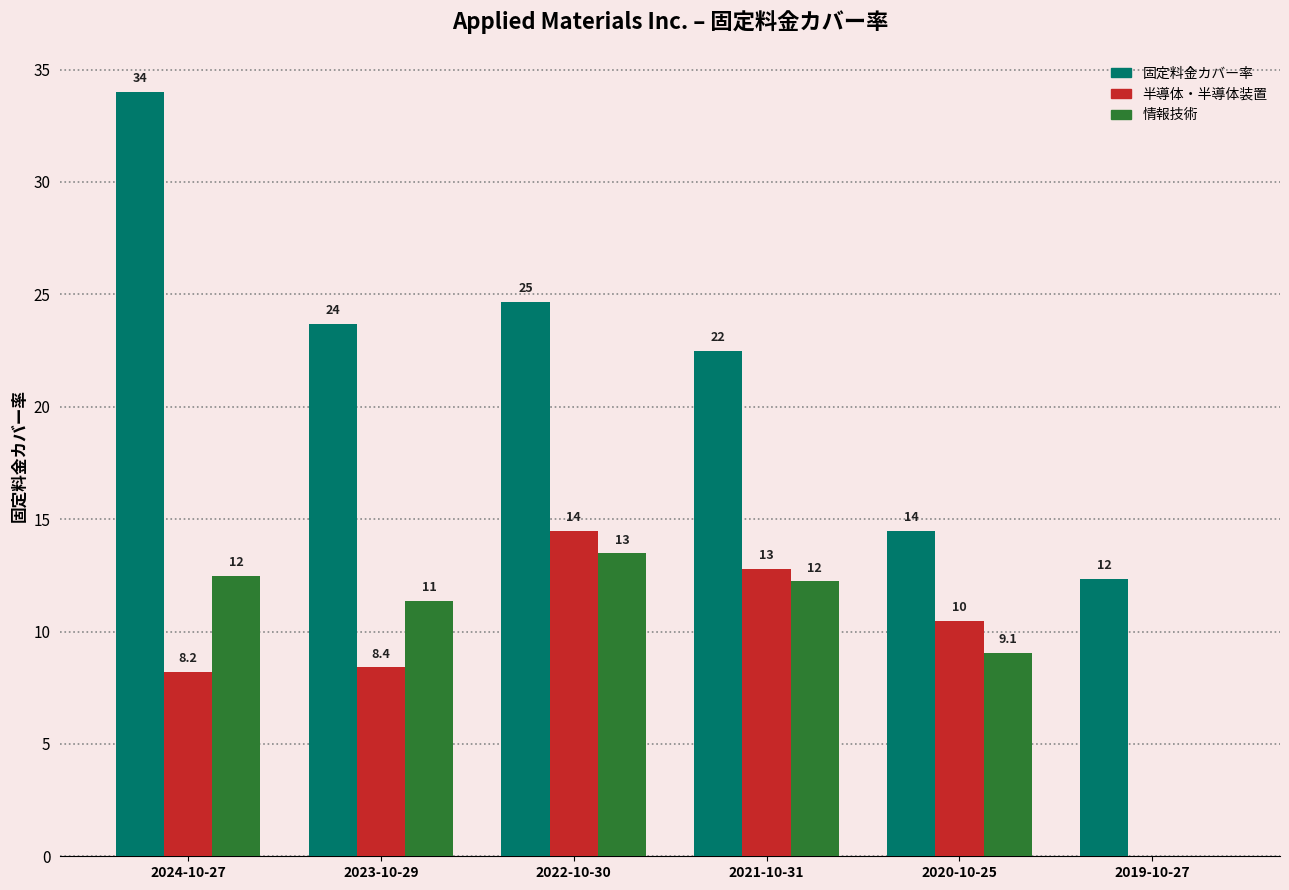

What are all the series names shown in the legend?

固定料金カバー率, 半導体・半導体装置, 情報技術